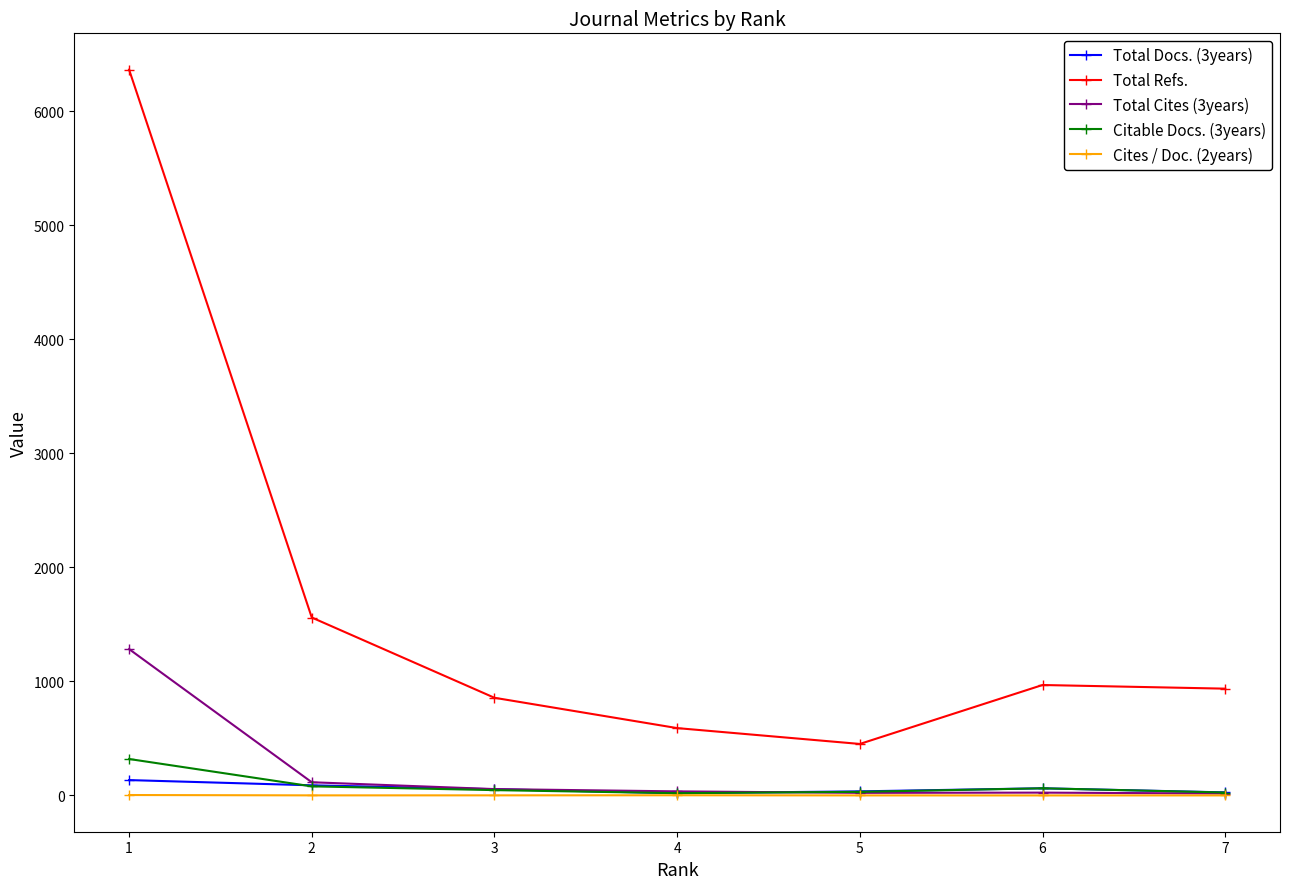

True or false: Total Docs. (3years) and Total Refs. cross at least once.

False